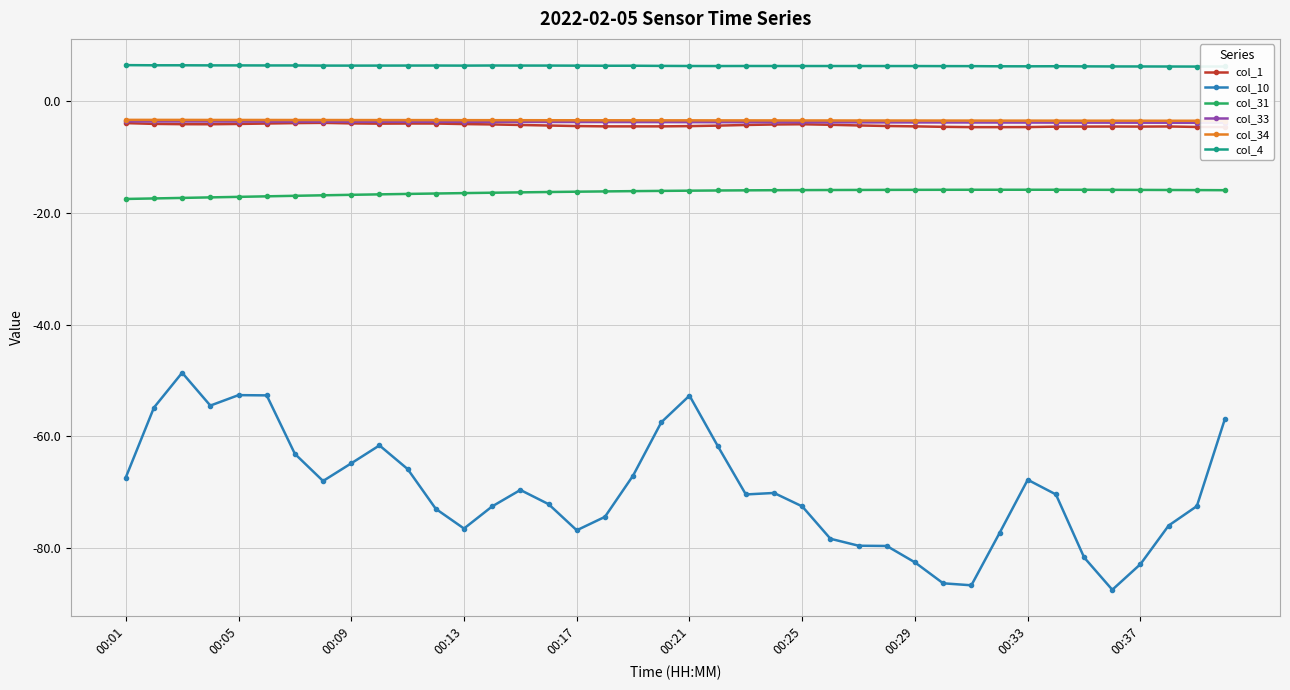

The col_1 series shows -3.2 at 30. True or false?

False